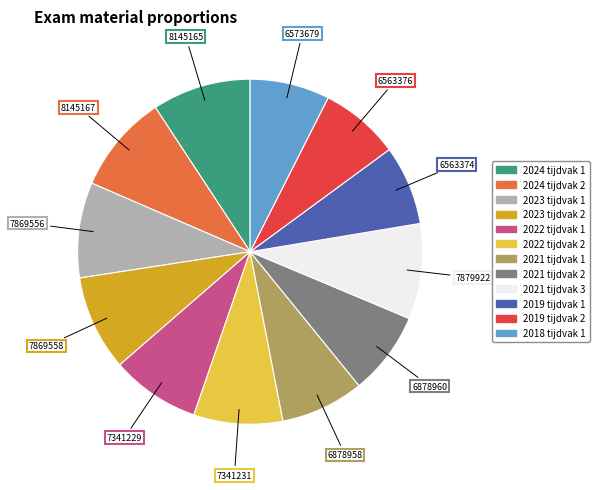

Approximately how many times larger is the value at 2023 tijdvak 1 compared to 2024 tijdvak 2?

1.0